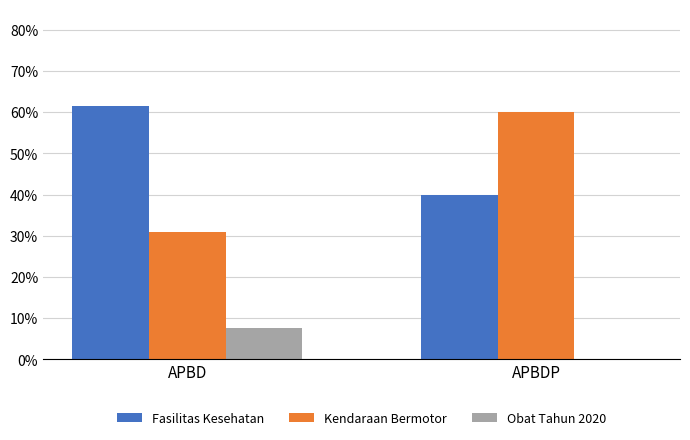

What is the label of the 1st bar from the right?

APBDP